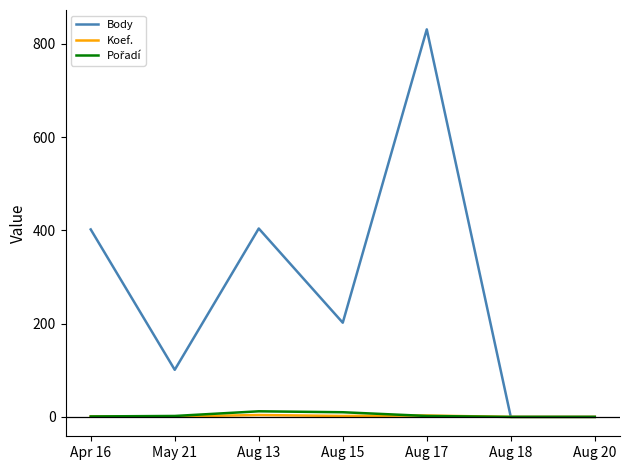

Which category has the highest value in the Body series?

Aug 17